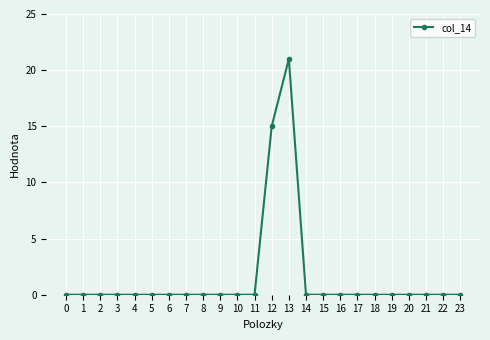

True or false: the data shows 0 at 18.

True